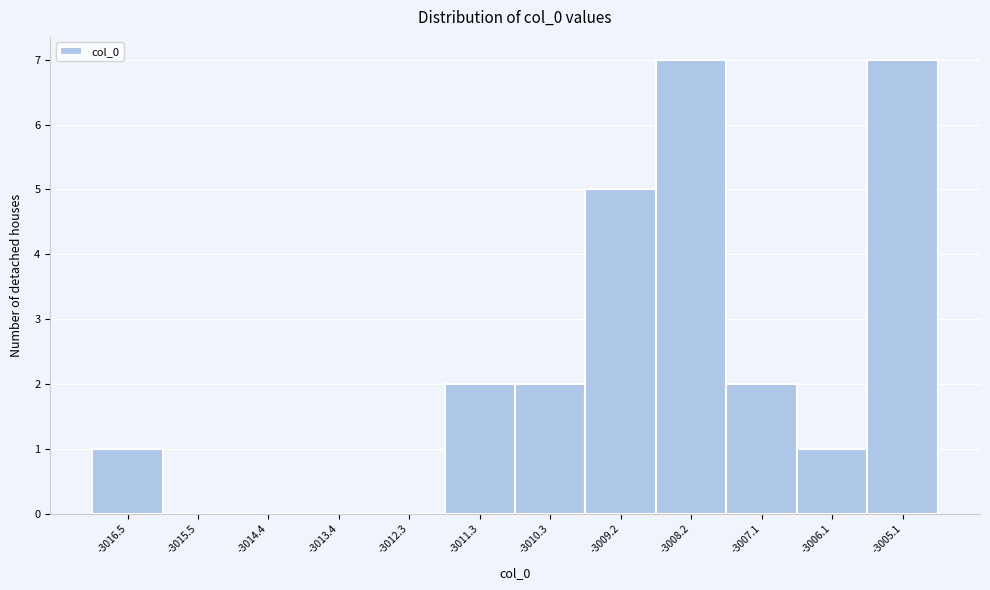

Reading left to right, list every bar in this chart as the range it spans on the x-axis followed by its height. Neither the bar edges nor the heights are printed on the chart, so give them approximately, as read against the axes.

-3017.0 to -3016.0: 1
-3016.0 to -3015.0: 0
-3015.0 to -3014.0: 0
-3014.0 to -3012.8: 0
-3012.8 to -3011.8: 0
-3011.8 to -3010.8: 2
-3010.8 to -3009.8: 2
-3009.8 to -3008.8: 5
-3008.8 to -3007.6: 7
-3007.6 to -3006.6: 2
-3006.6 to -3005.6: 1
-3005.6 to -3004.6: 7